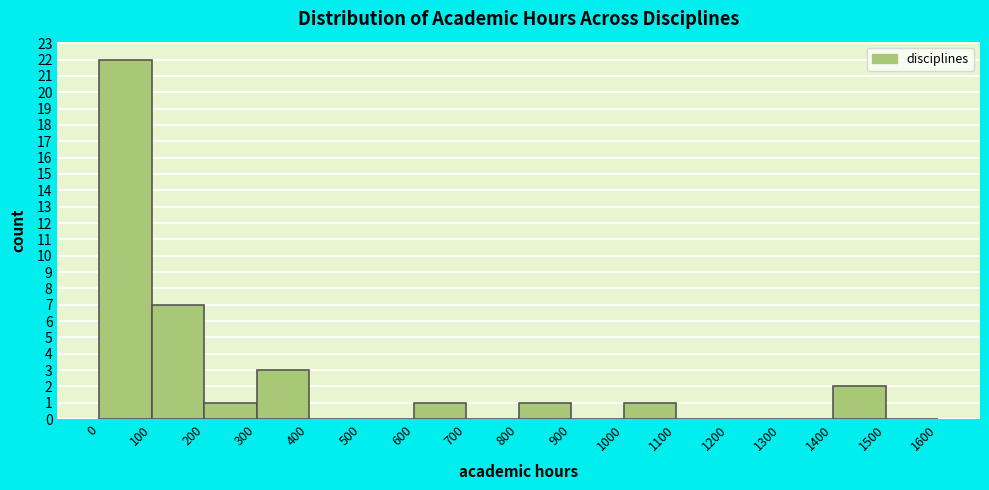

Reading left to right, transcribe this chart: for each bar, give the range it covers on the x-axis and its height. The values are not printed on the chart, so give them approximately, as read against the axis.

0 to 100: 22
100 to 200: 7
200 to 300: 1
300 to 400: 3
400 to 500: 0
500 to 600: 0
600 to 700: 1
700 to 800: 0
800 to 900: 1
900 to 1000: 0
1000 to 1100: 1
1100 to 1200: 0
1200 to 1300: 0
1300 to 1400: 0
1400 to 1500: 2
1500 to 1600: 0